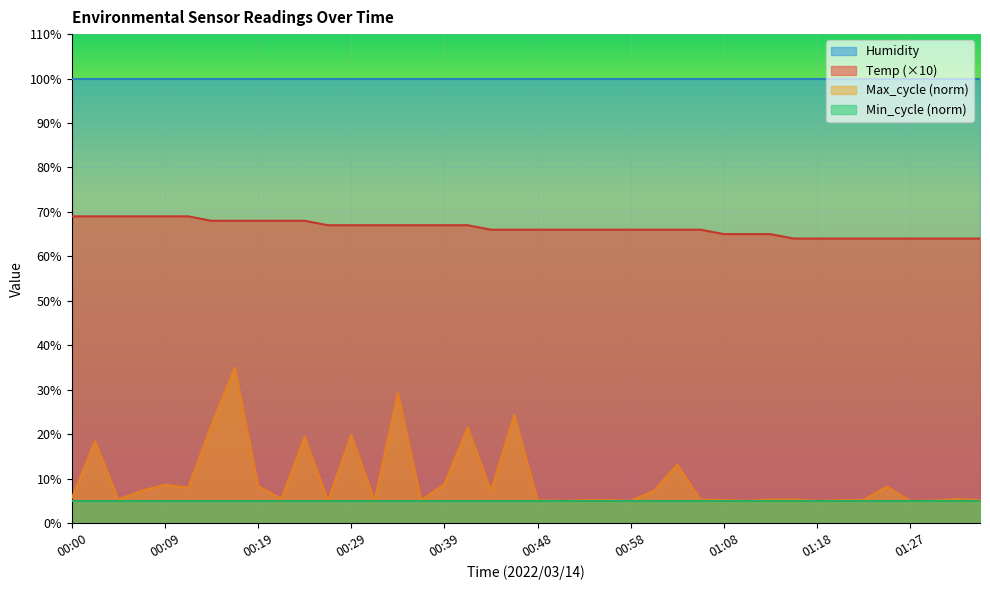

Between 01:22 and 00:34, which is larger?

00:34